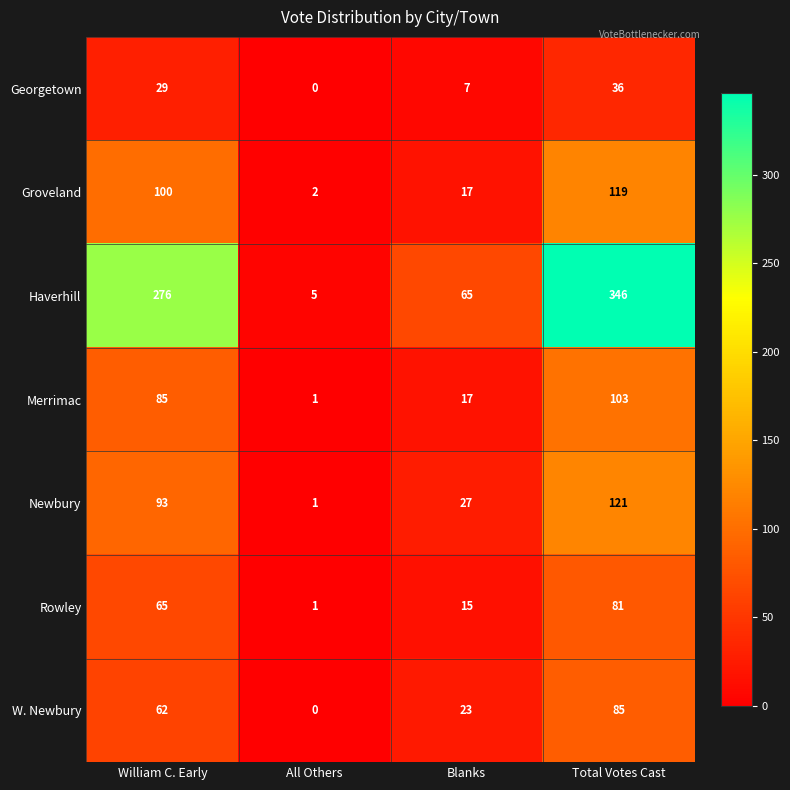

Is it true that Newbury equals 27 at Blanks?

True